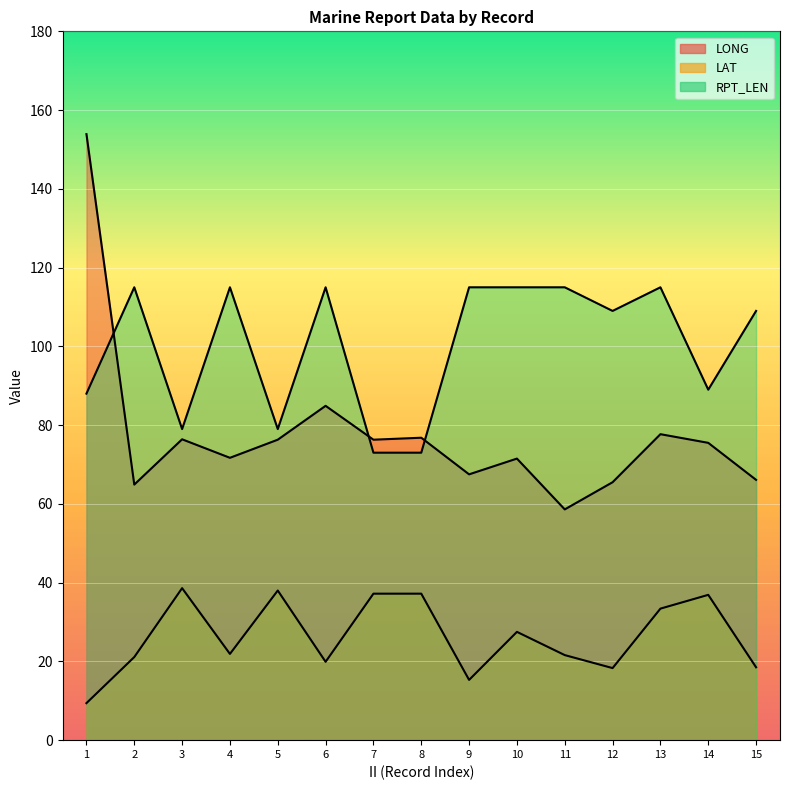

What is the highest value of the LONG series?

153.9